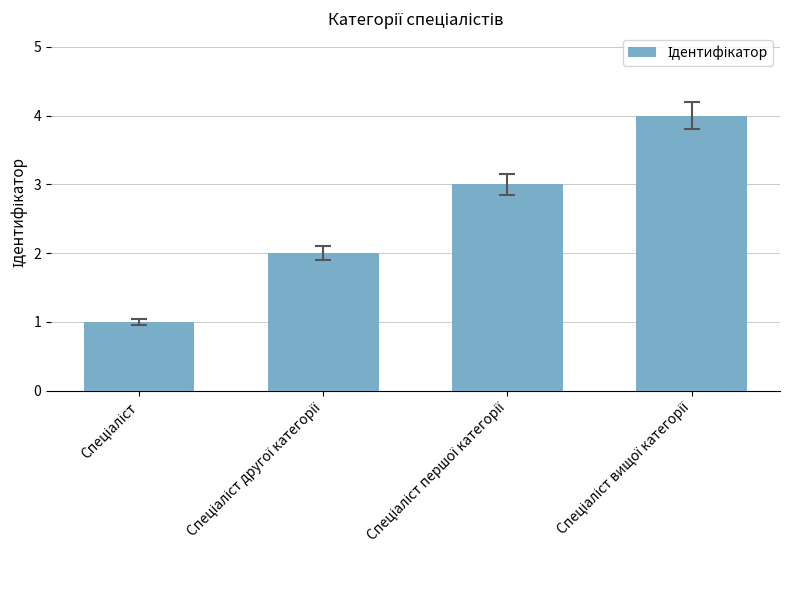

What is the maximum value shown in the chart?

4